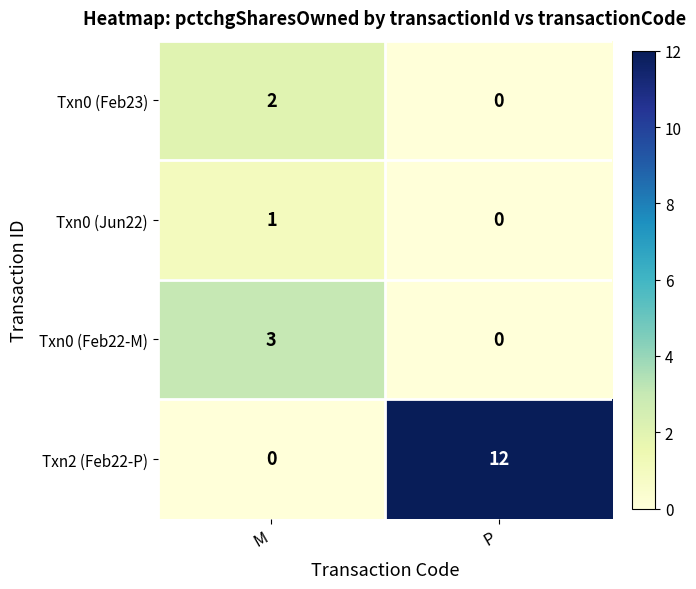

What is the sum of all Txn2 (Feb22-P) values?

12